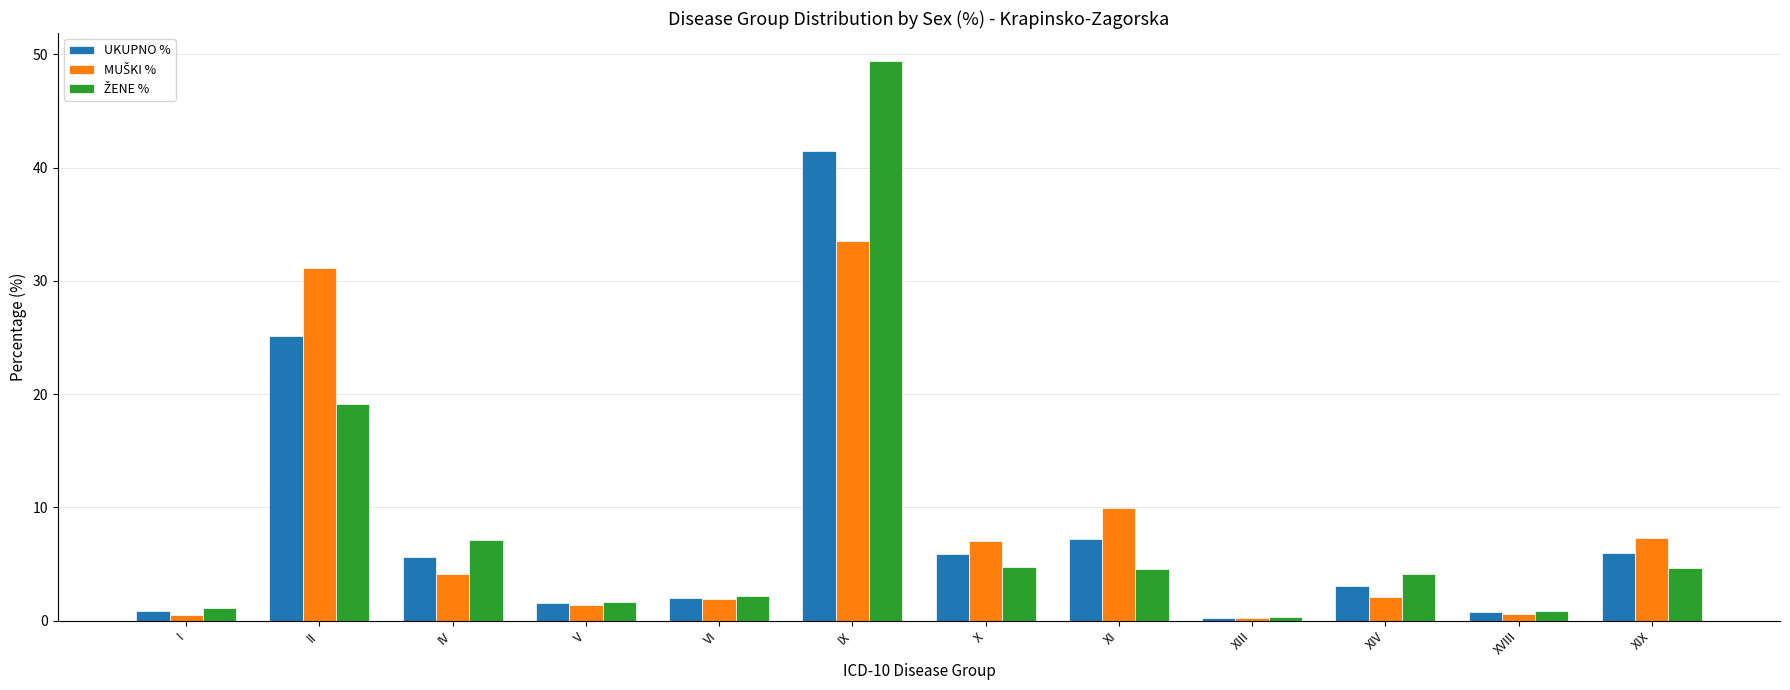

What is the total value across all series at XI?

21.7